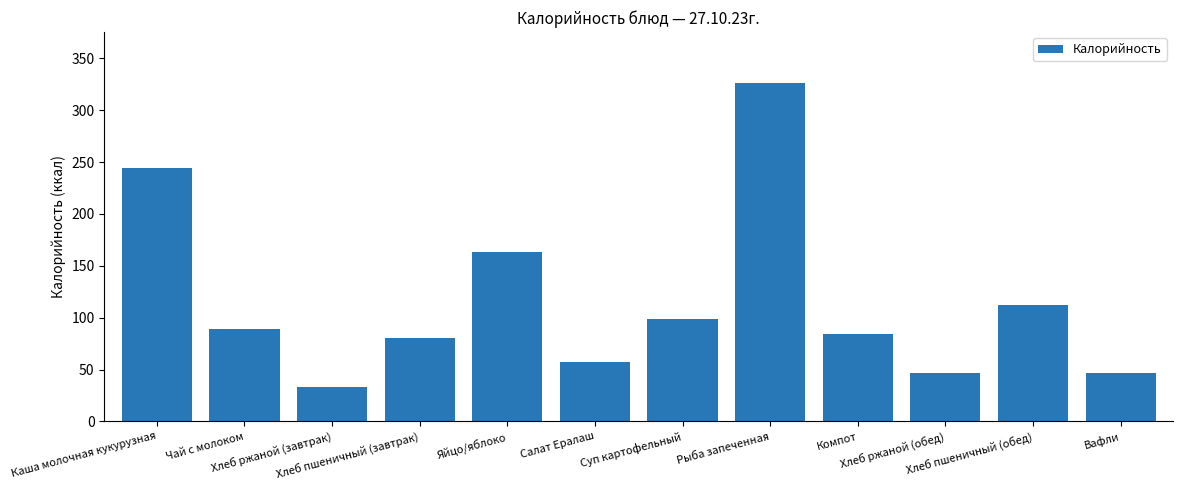

What is the ratio of the value at Вафли to the value at Каша молочная кукурузная?

0.2